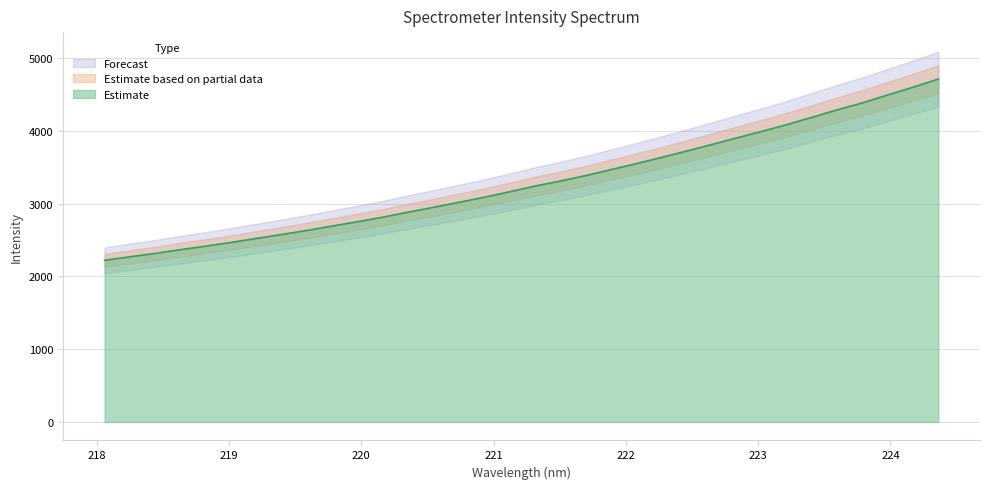

Is it true that the value at 224.3616 is 1826.8?

False